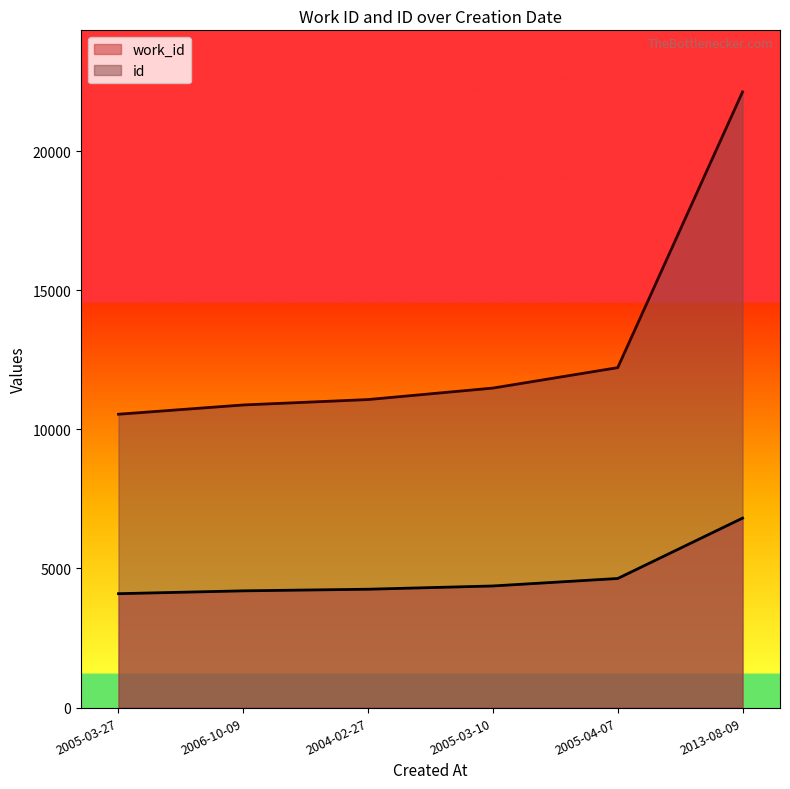

Reading right to left, transcribe all the data shown in this chart.

work_id: 6808	4639	4370	4253	4195	4093
id: 22125	12216	11482	11069	10875	10542